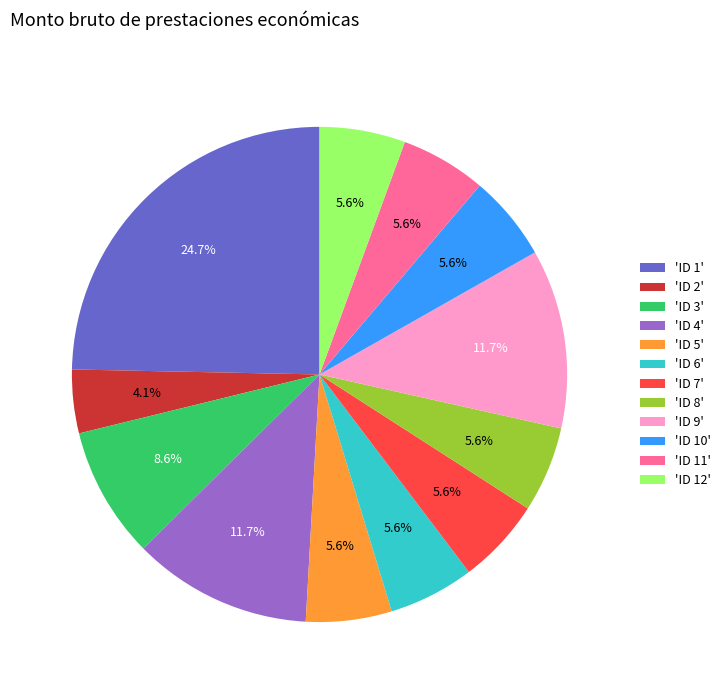

Is there a majority slice in this chart?

No